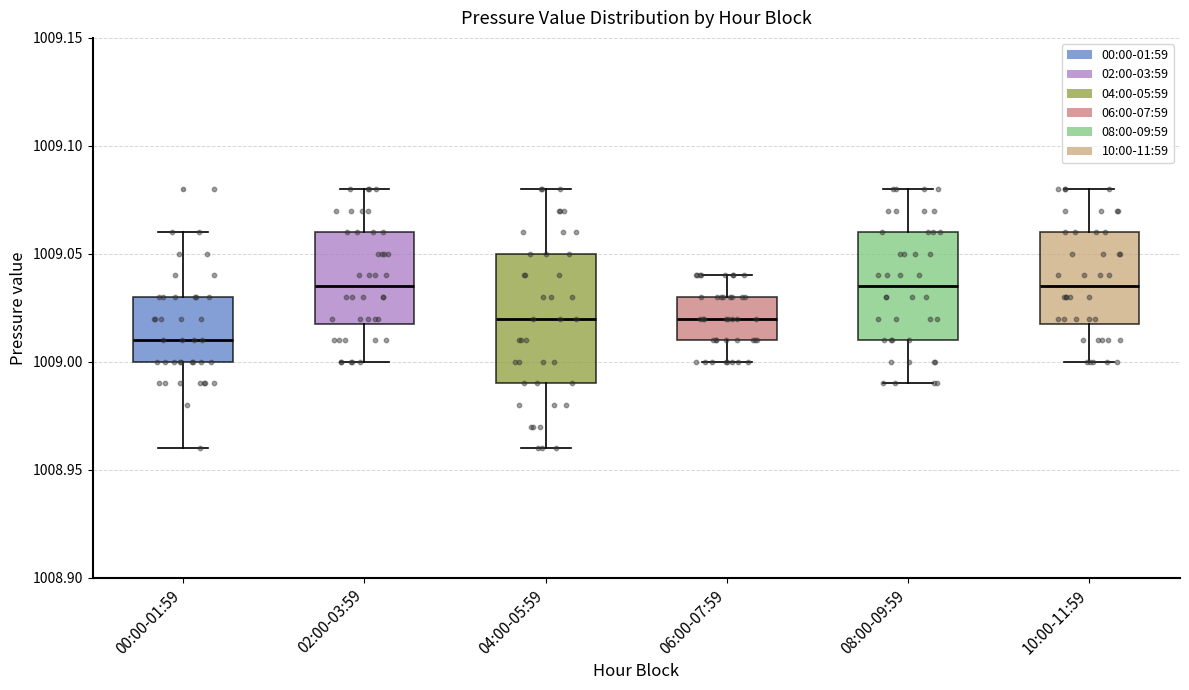

Where is the lower edge of the box for 04:00-05:59 on the y-axis? The values are not printed on the chart, so give them approximately, as read against the axis.

1008.990